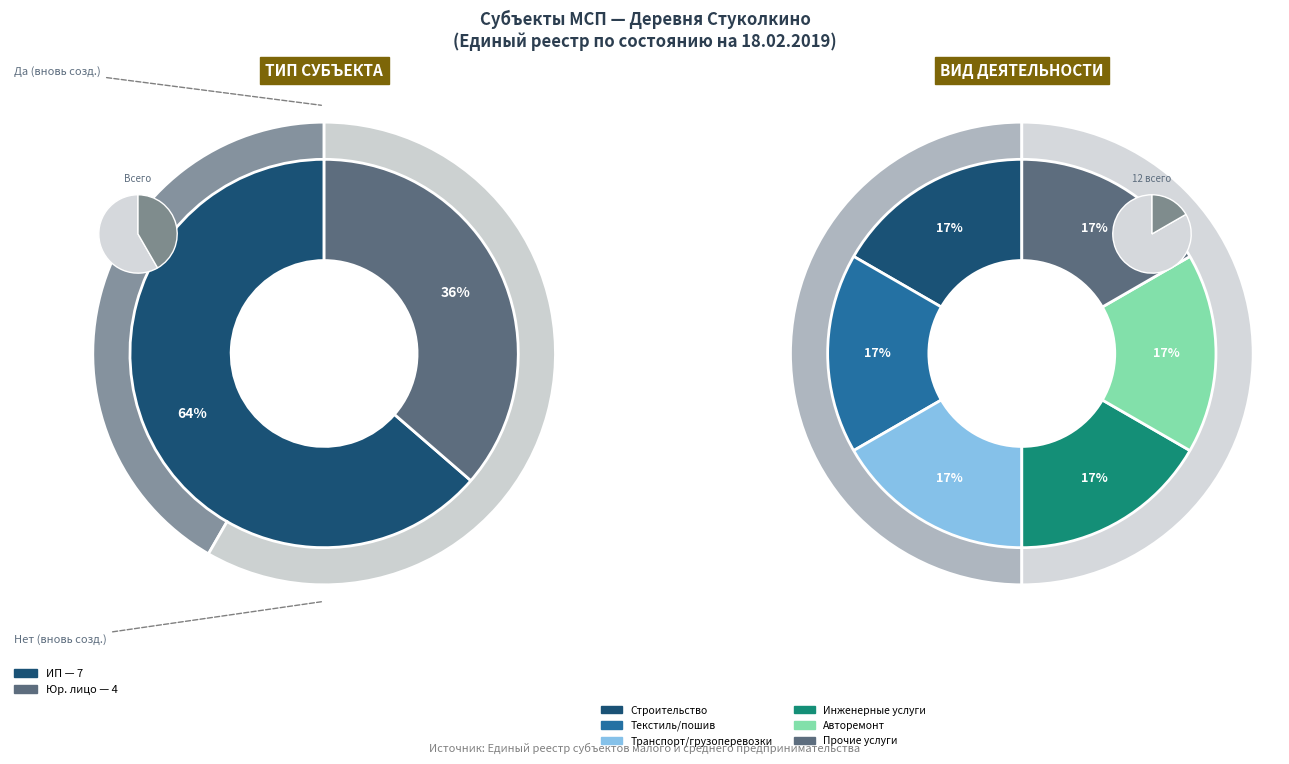

Which slice is the smallest?

Юридическое лицо